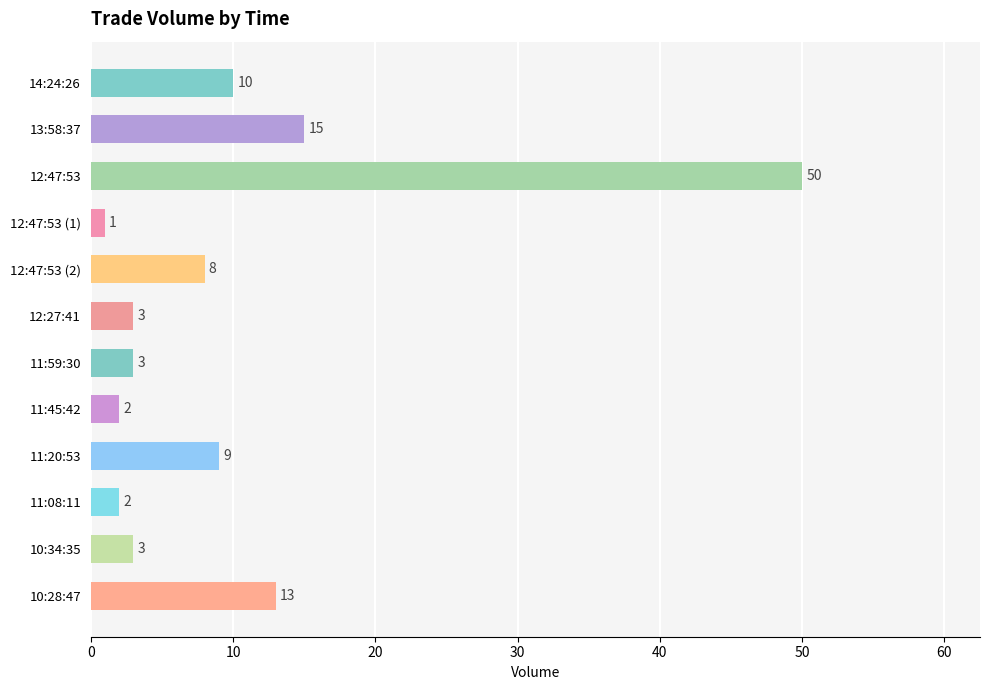

Is it true that the value at 11:45:42 is 2?

True